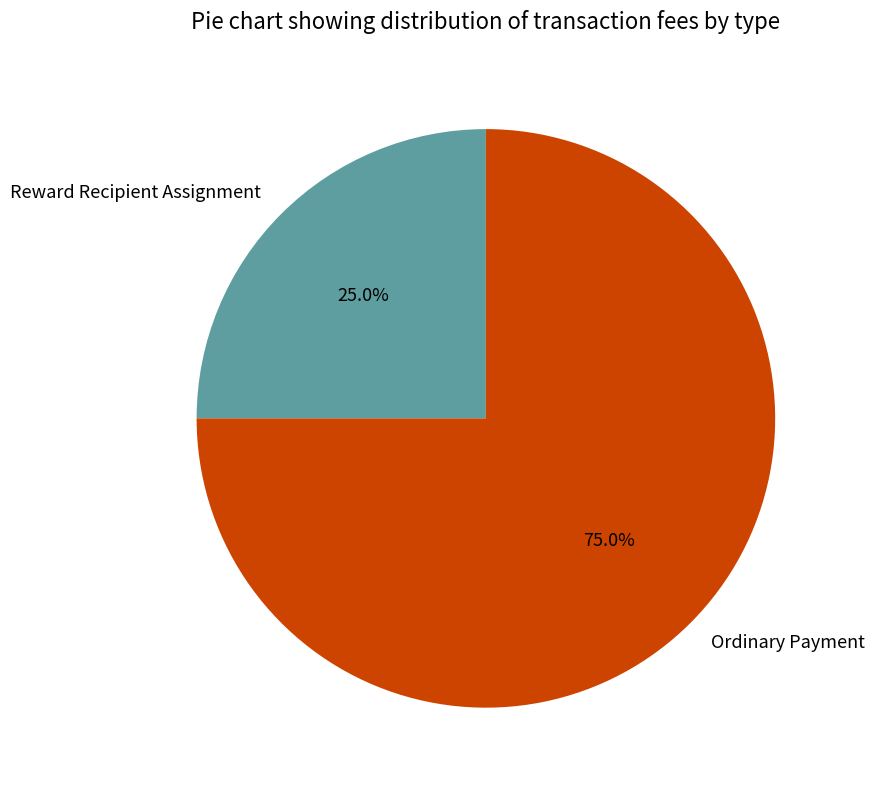

To the nearest percent, what portion does Reward Recipient Assignment represent?

25%